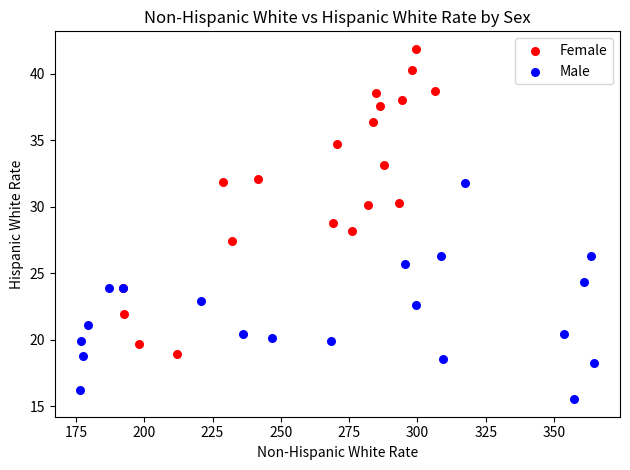

Which series contains the highest Y value?

Female